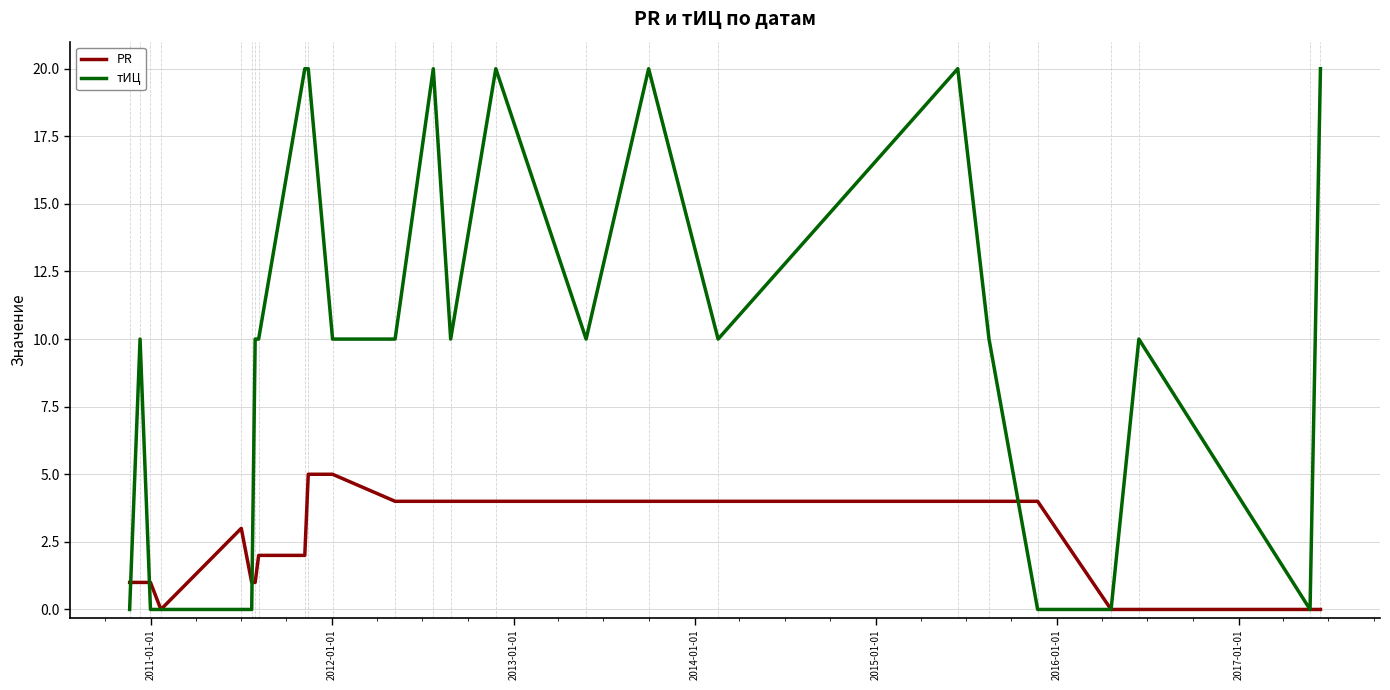

How many categories are shown in the chart?

25